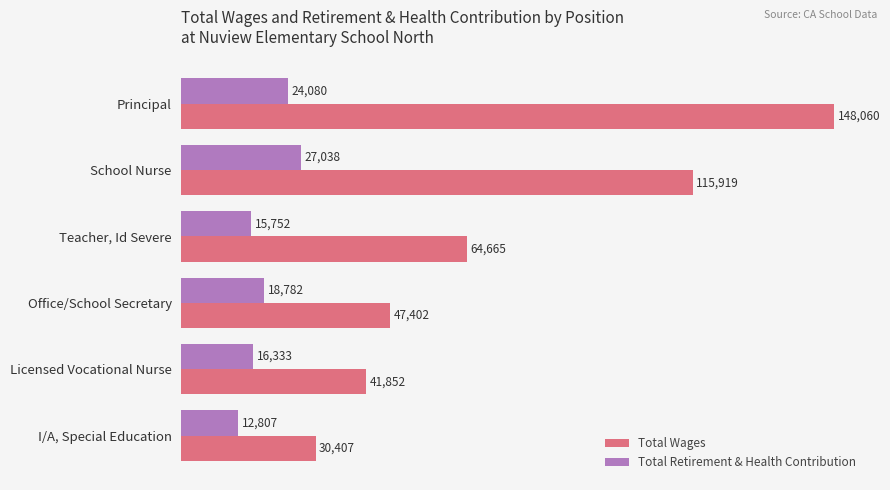

What are all the series names shown in the legend?

Total Wages, Total Retirement & Health Contribution